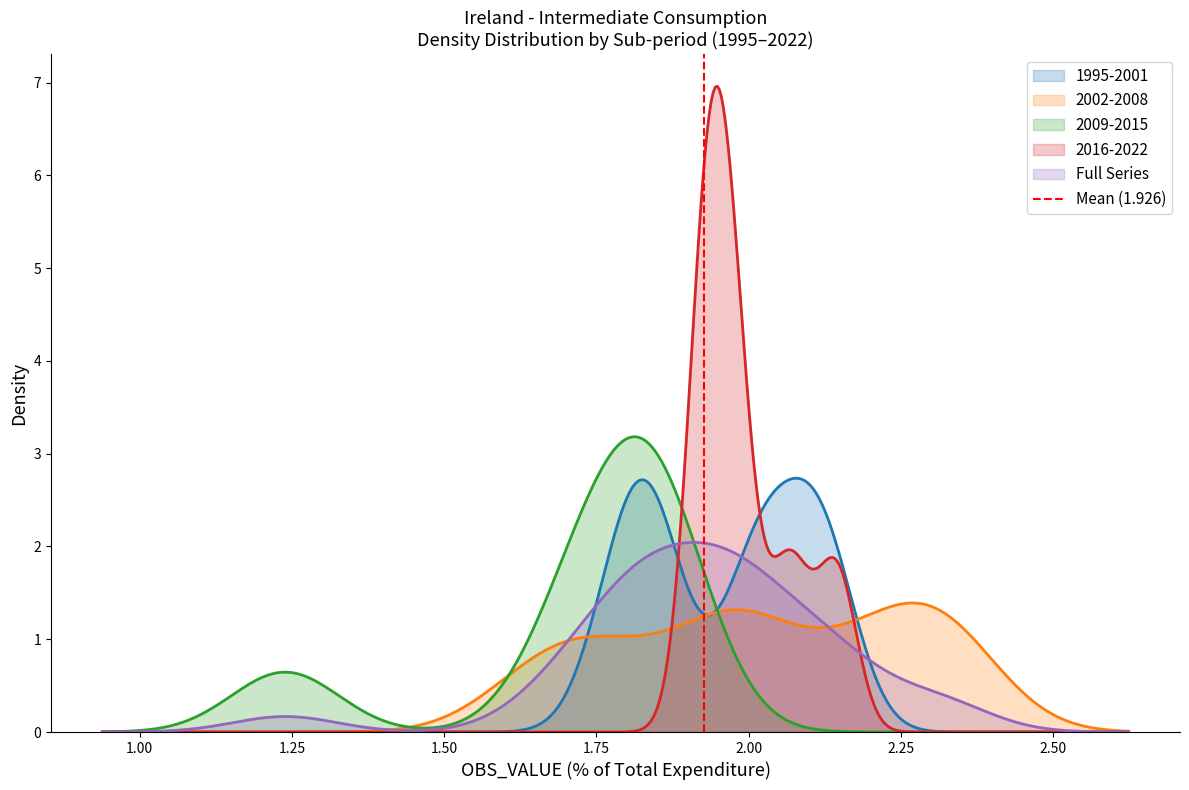

What is the sum of all values?

1